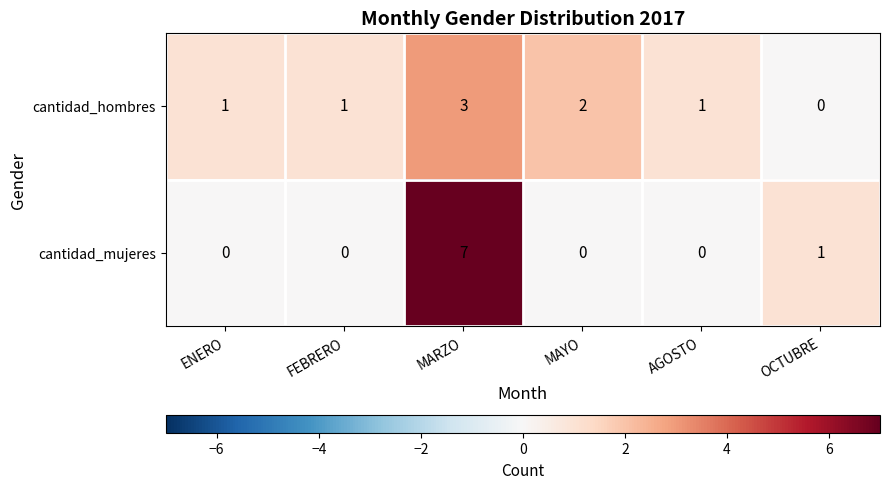

How many categories are shown in the chart?

6